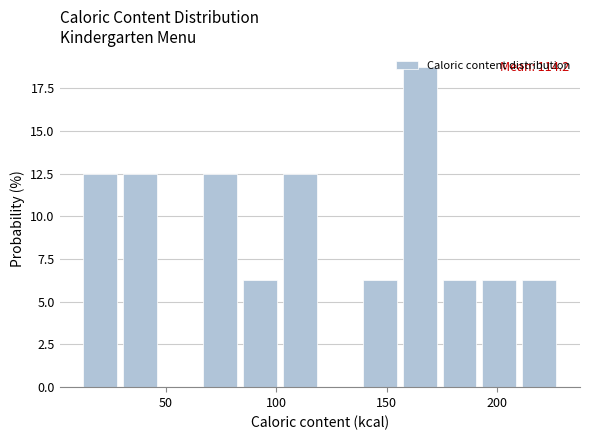

Around what value on the x-axis is the tallest bar? Give the approximate position of its centre, as read against the axis.

165